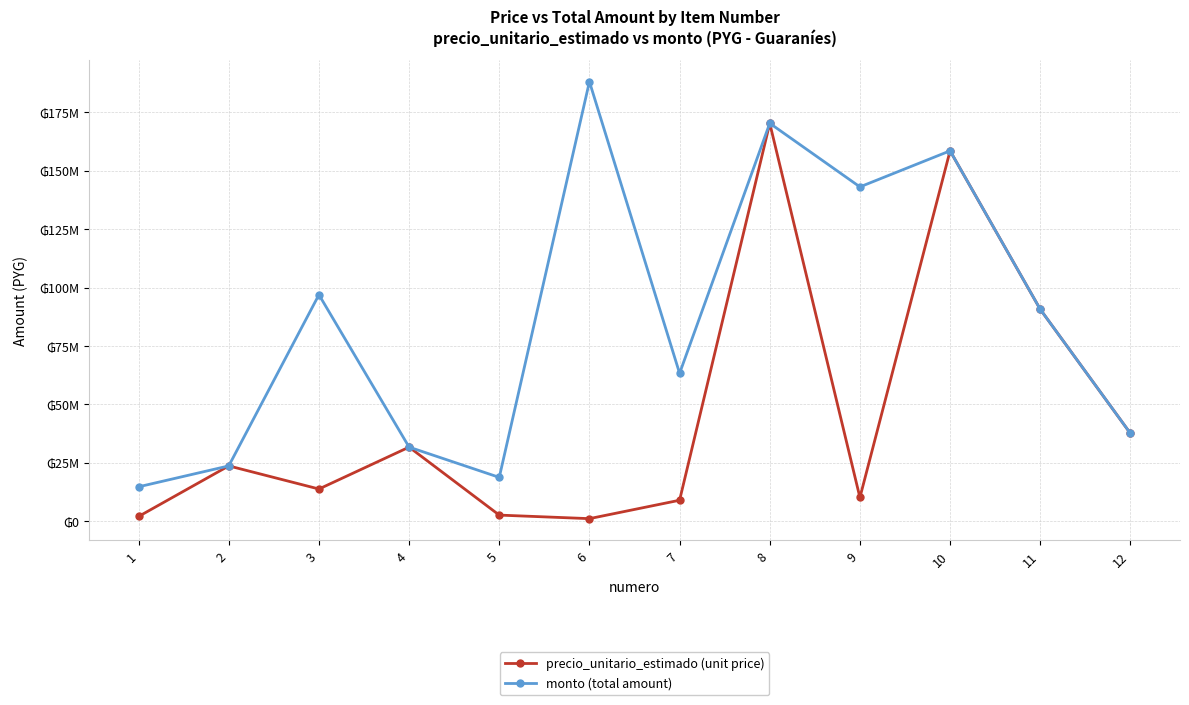

What is the difference between the second highest and minimum values in the precio_unitario_estimado (unit price) series?

157321167